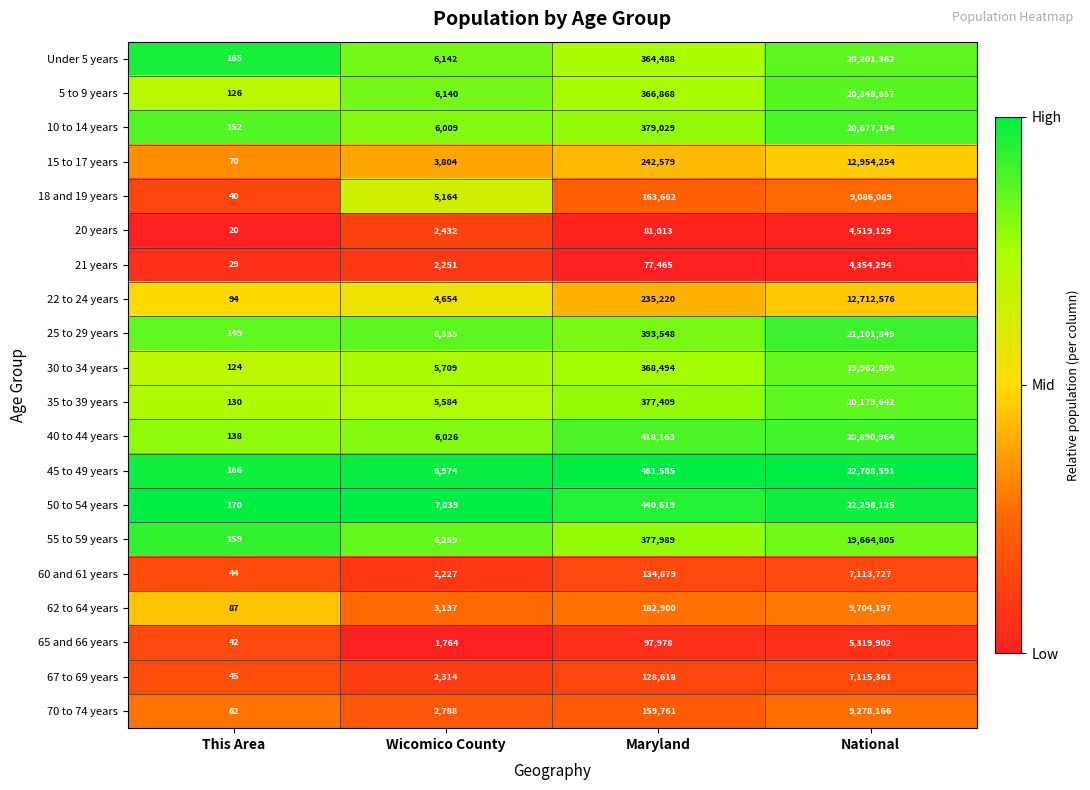

Is it true that 20 years equals 127118 at Maryland?

False